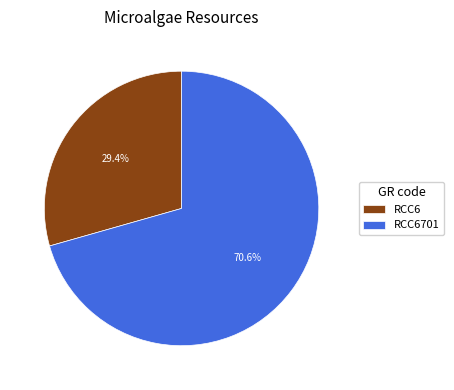

Rank the categories by value from highest to lowest.

RCC6701, RCC6